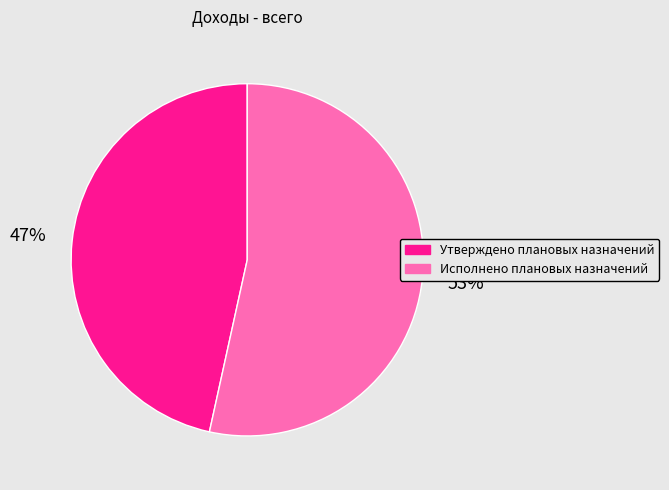

What percentage is the Исполнено плановых назначений slice, to the nearest percent?

53%